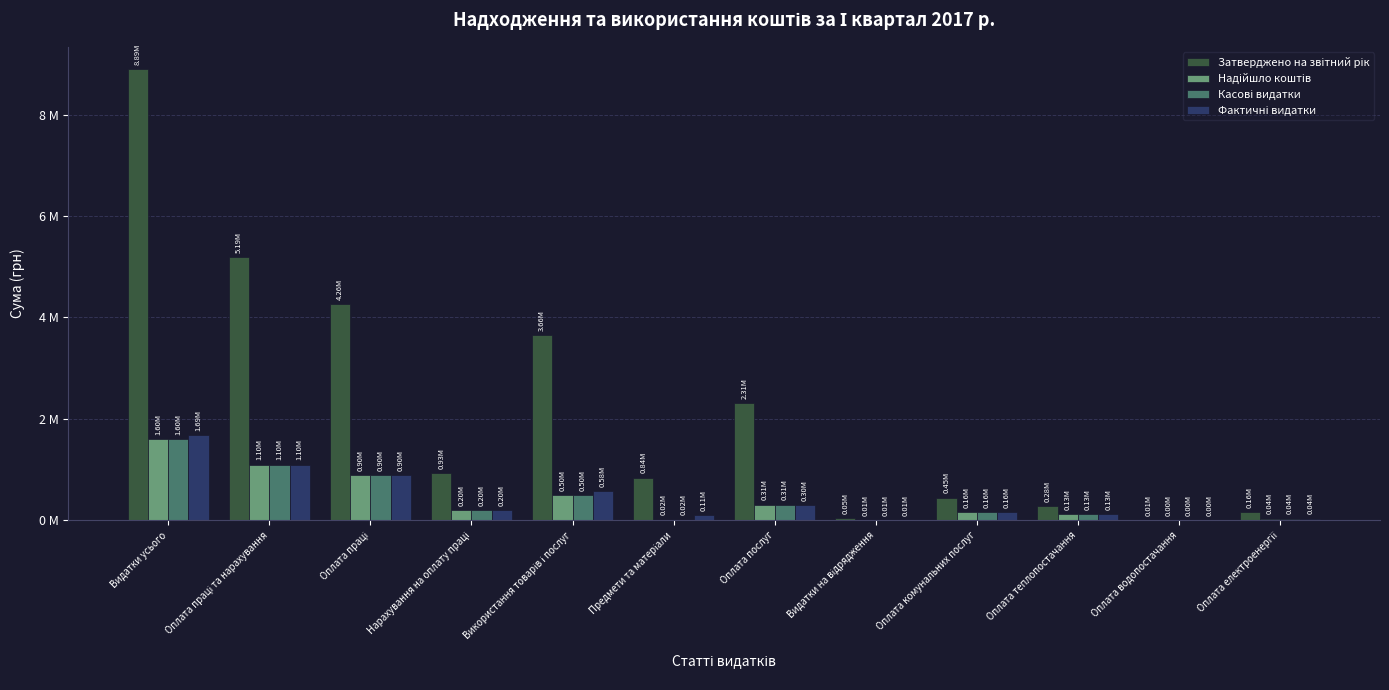

At which category is the sum across all series the highest?

Видатки усього